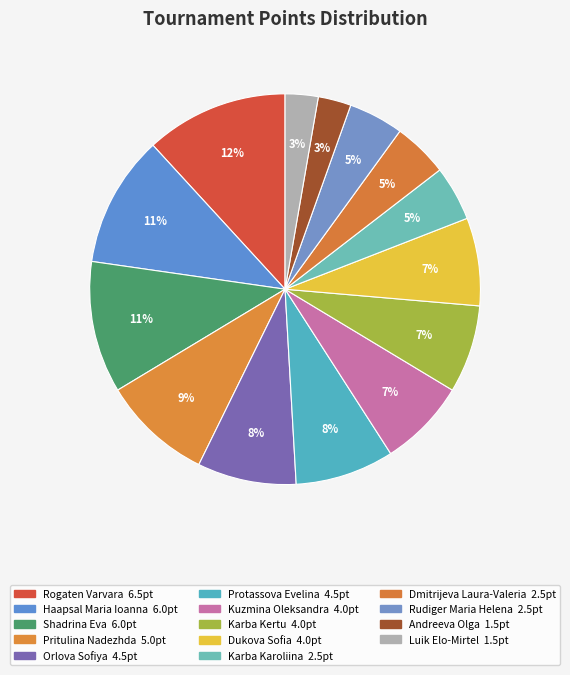

Count the number of slices in the pie.

14